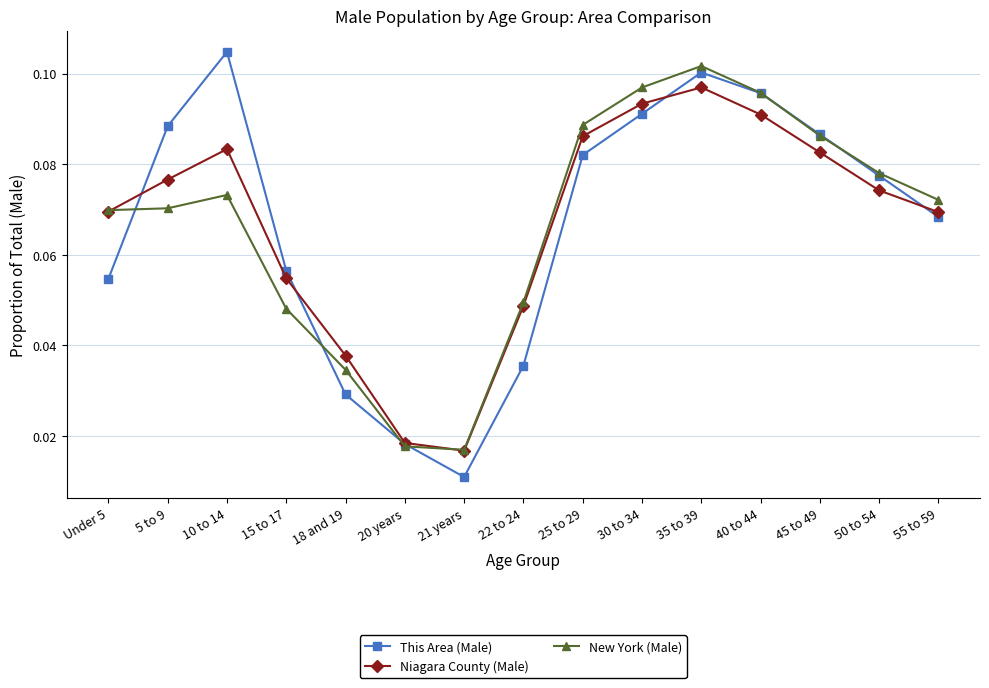

The Niagara County (Male) series shows 0.0 at 25 to 29. True or false?

False